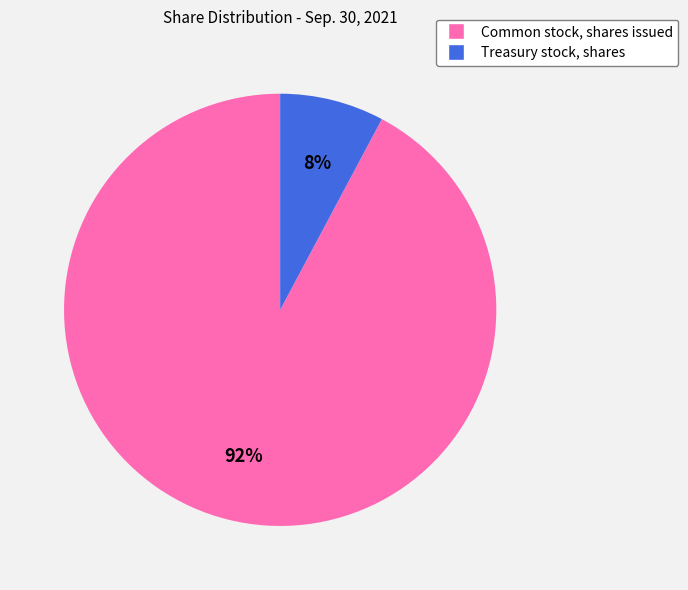

Count the number of slices in the pie.

2